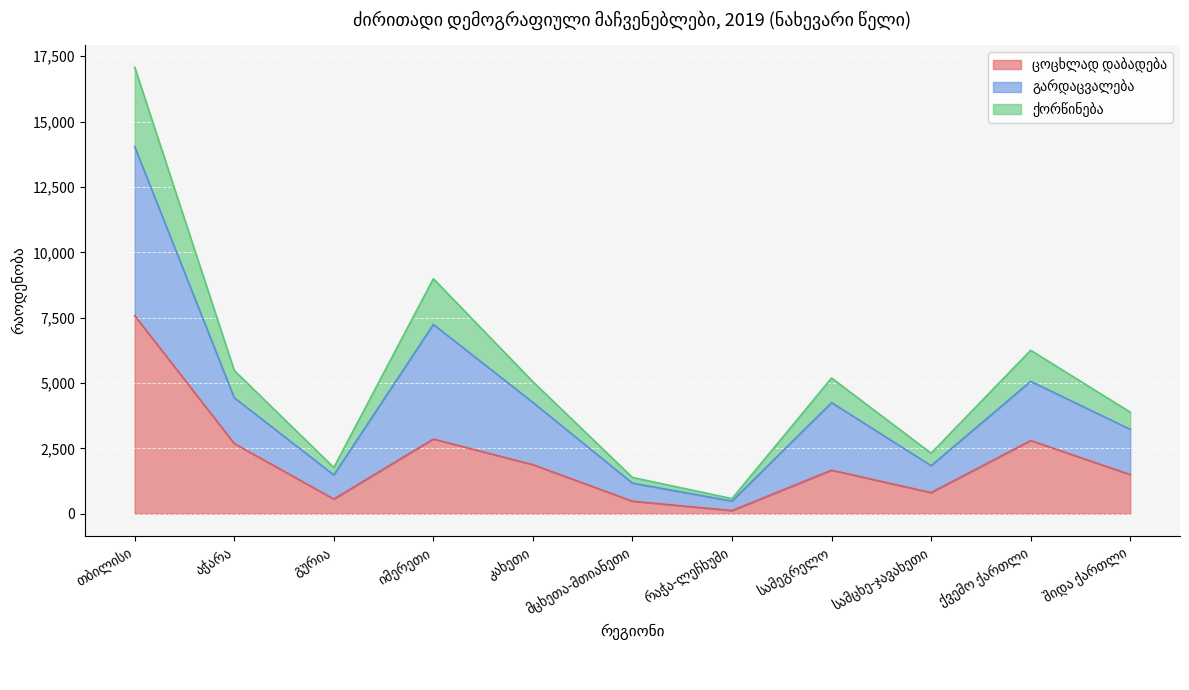

Count the number of data series in this chart.

3